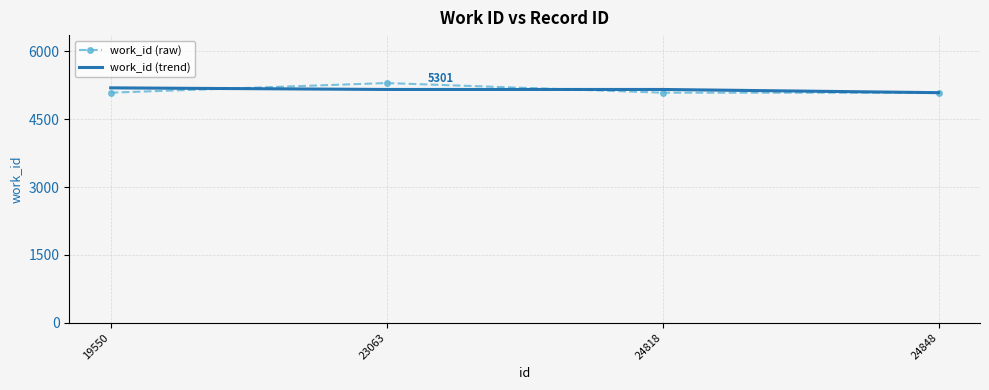

What is the total value across all series at 19550?

10282.5